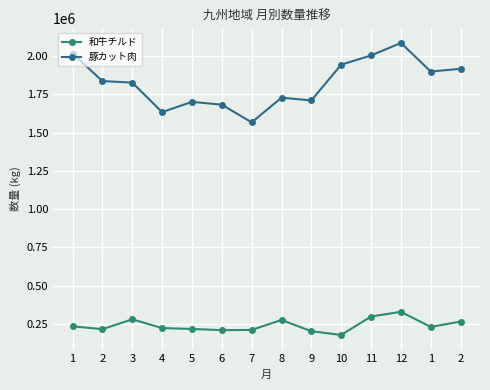

Reading left to right, transcribe all the data shown in this chart.

和牛チルド: 1=234100	2=215397	3=279808	4=222519	5=216730	6=208967	7=210411	8=275624	9=201762	10=177769	11=298111	12=328721	1=229997	2=264909
豚カット肉: 1=2016596	2=1836643	3=1826667	4=1633806	5=1700758	6=1682409	7=1567007	8=1727798	9=1710296	10=1943904	11=2003930	12=2085884	1=1899043	2=1916731